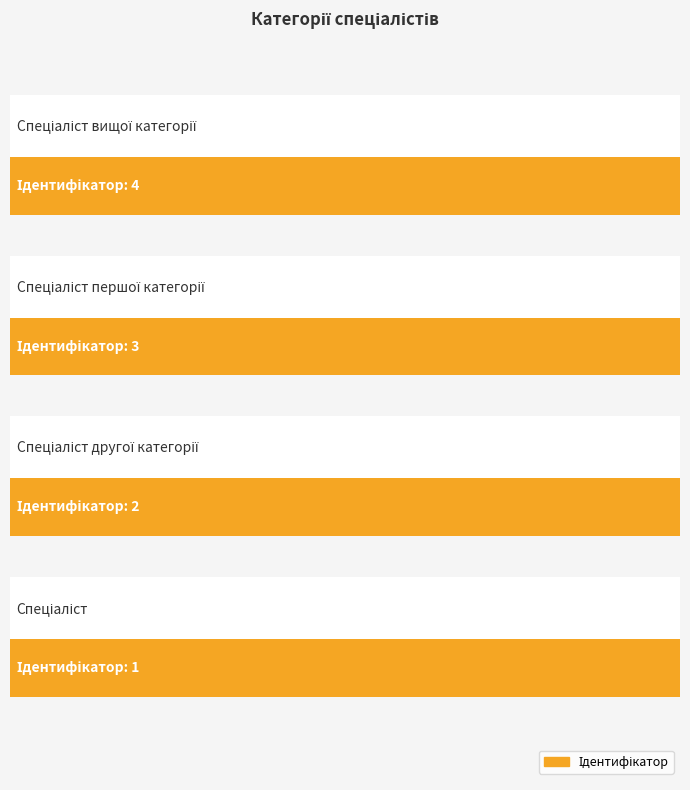

How many bars are there in total?

4